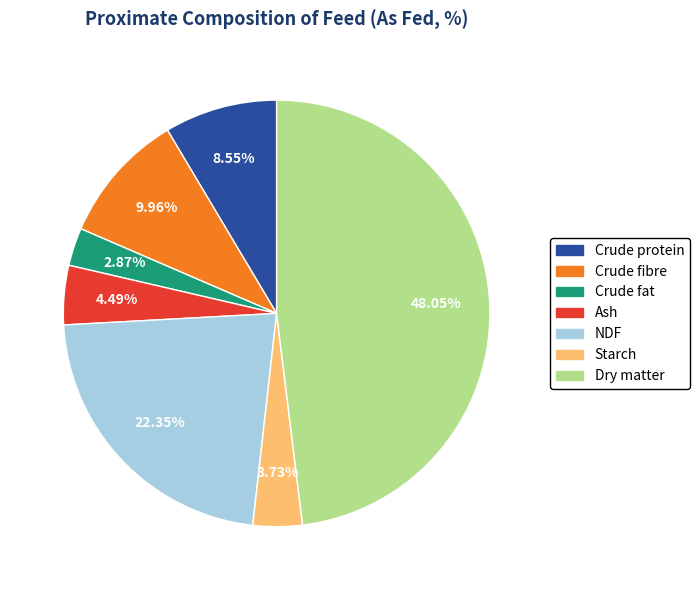

What percentage do Crude fibre and Ash together represent?

14.4%